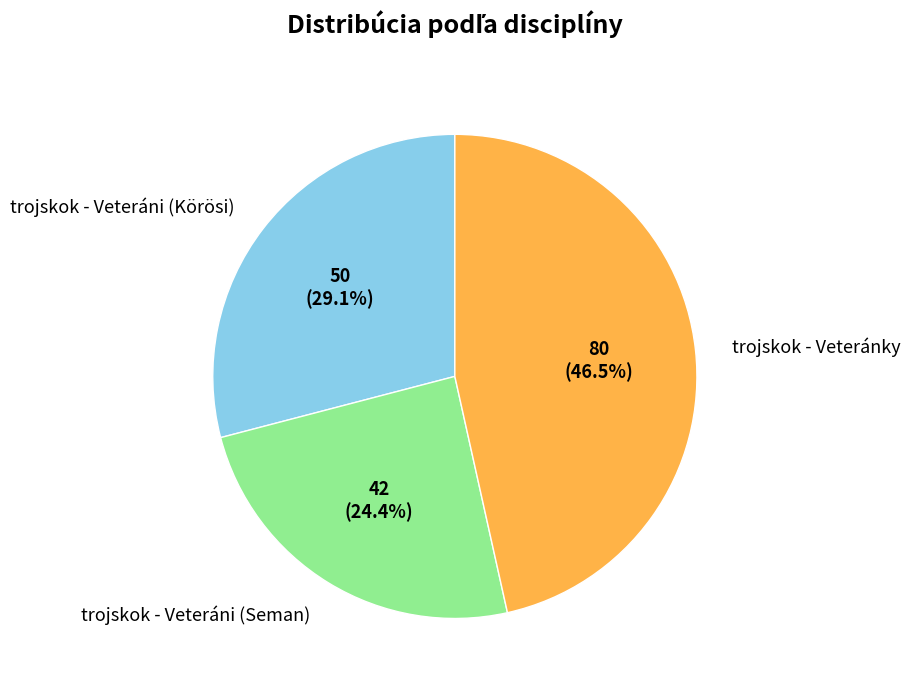

Is there any slice that represents more than half of the pie?

No